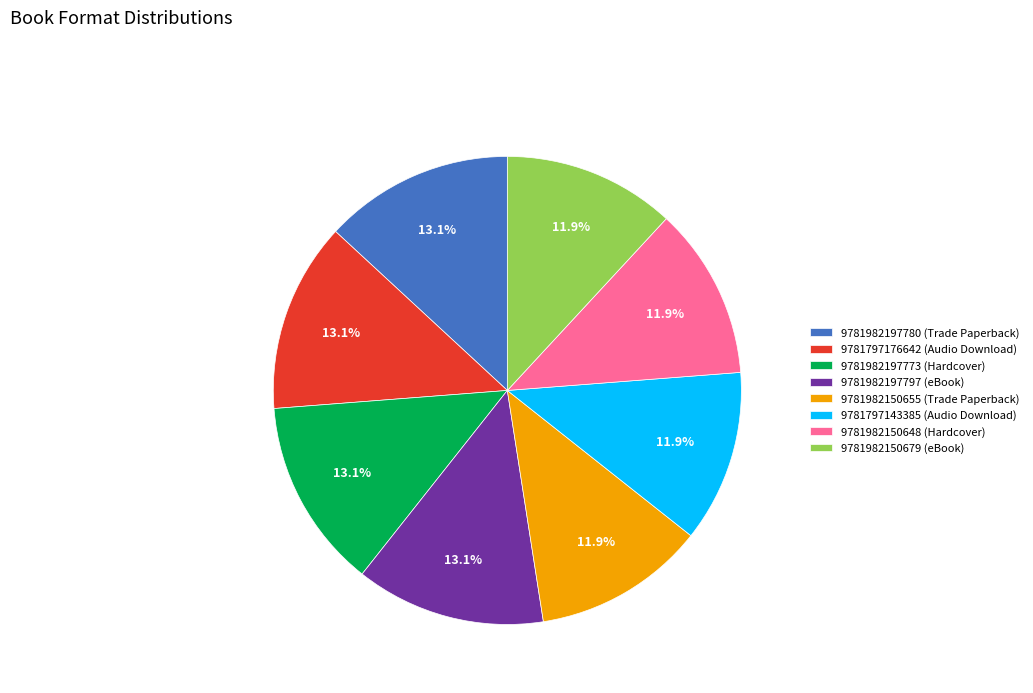

What percentage is the 9781982150648 (Hardcover) slice, to the nearest percent?

12%